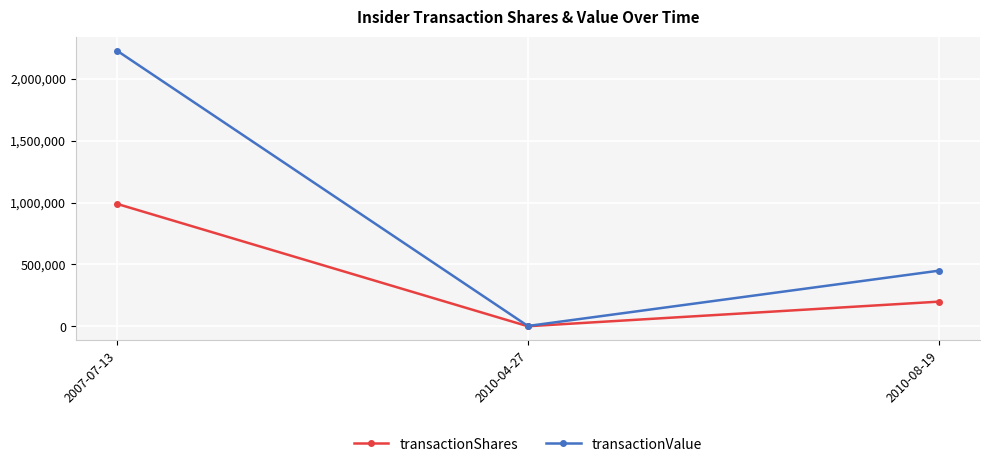

What is the label of the 1st point from the right?

2010-08-19